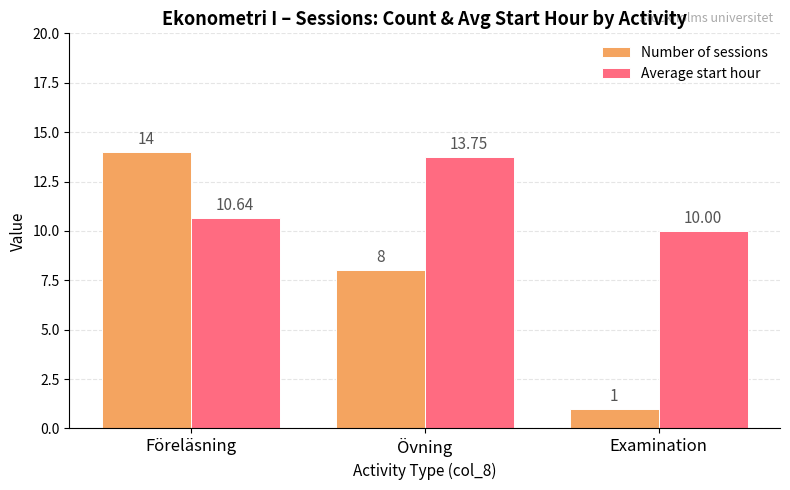

Which series has the largest range (max minus min)?

Number of sessions